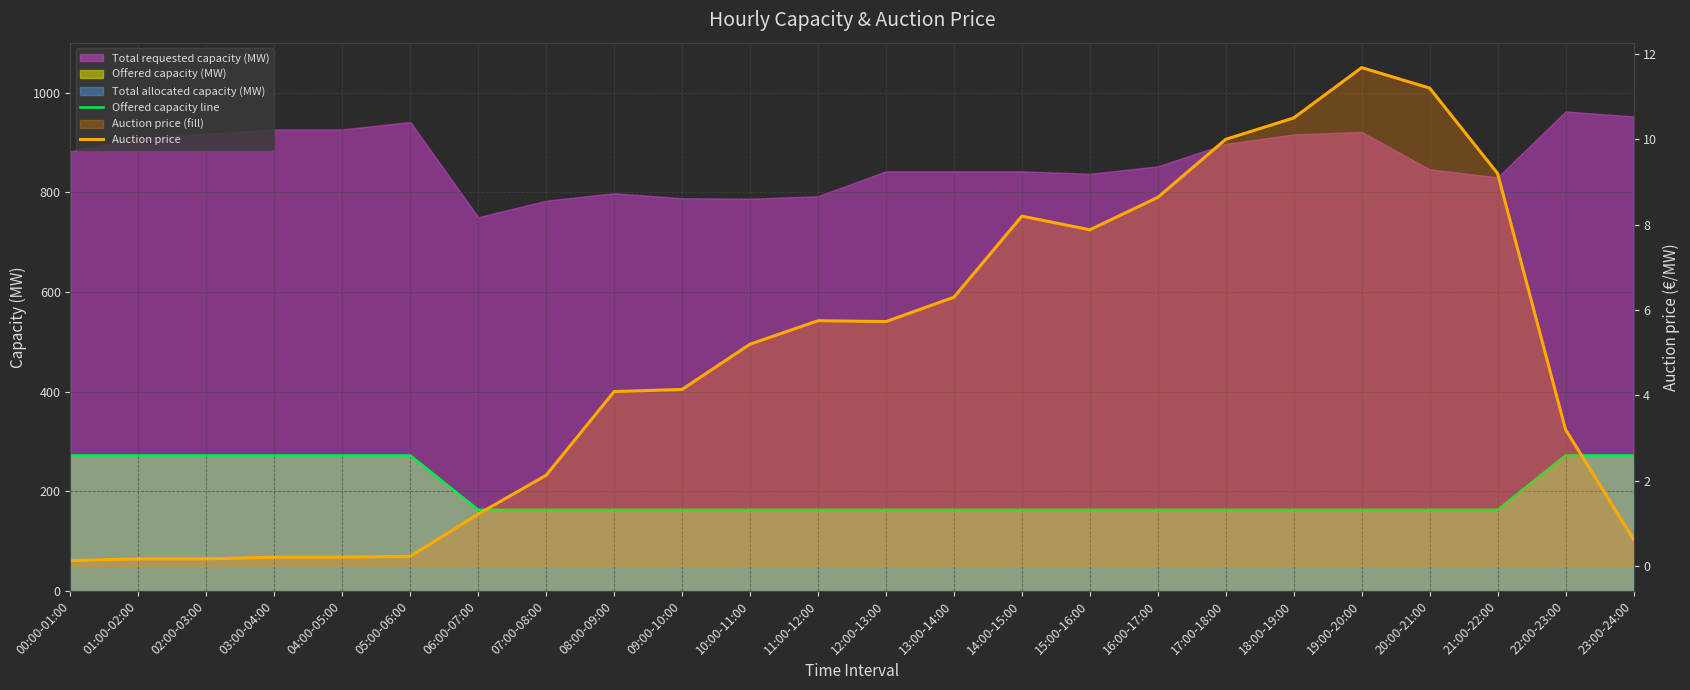

What is the label of the 5th point from the right?

19:00-20:00